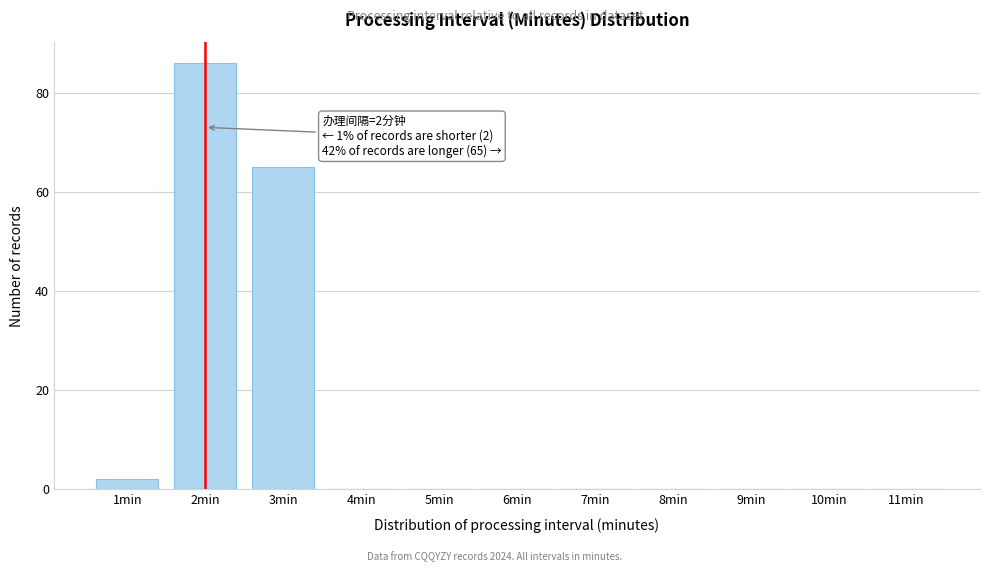

Reading left to right, what are all the values shown in this chart?

1min=2	2min=86	3min=65	4min=0	5min=0	6min=0	7min=0	8min=0	9min=0	10min=0	11min=0